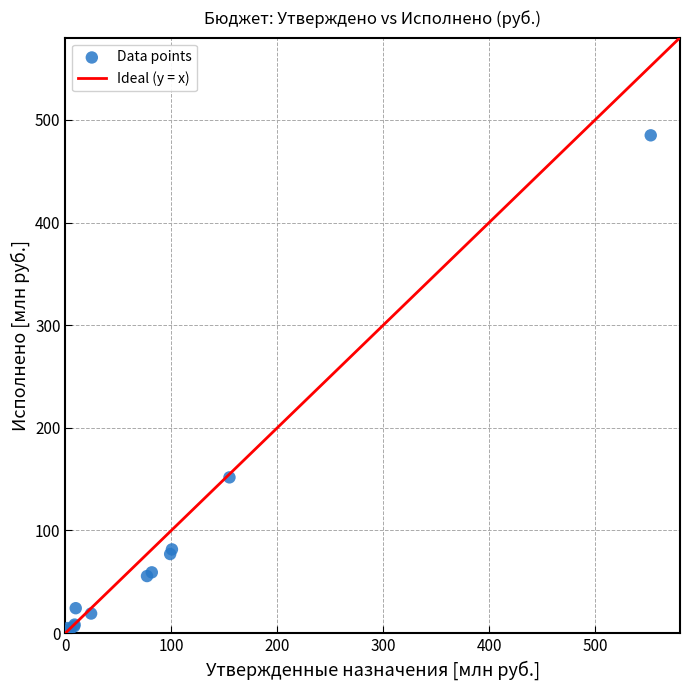

What Y value in the scatter plot is closest to 242?

151.7